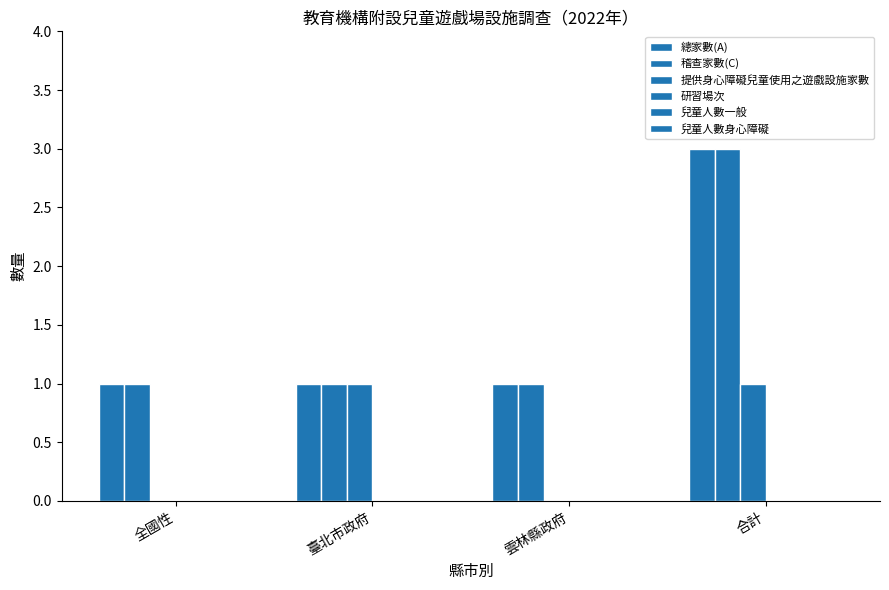

Rank the series by their maximum value, from highest to lowest.

總家數(A), 稽查家數(C), 提供身心障礙兒童使用之遊戲設施家數, 研習場次, 兒童人數一般, 兒童人數身心障礙